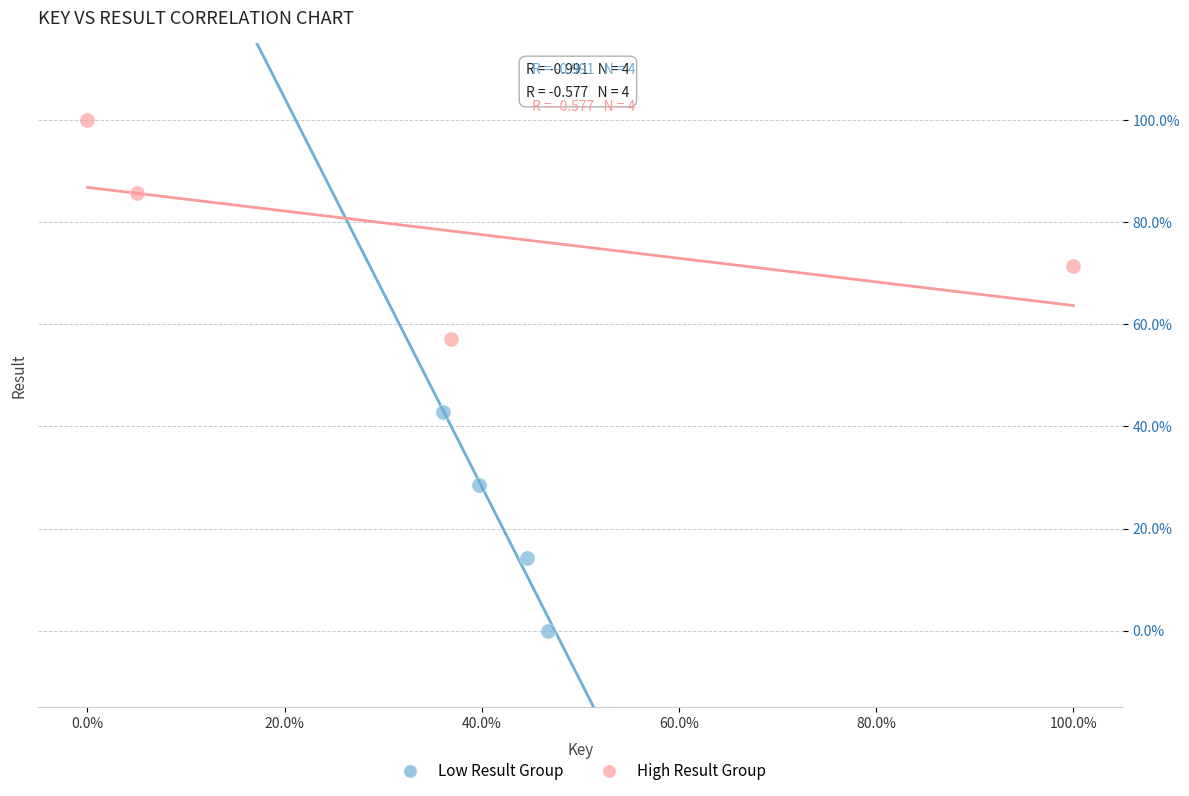

Which series contains the highest Y value?

High Result Group